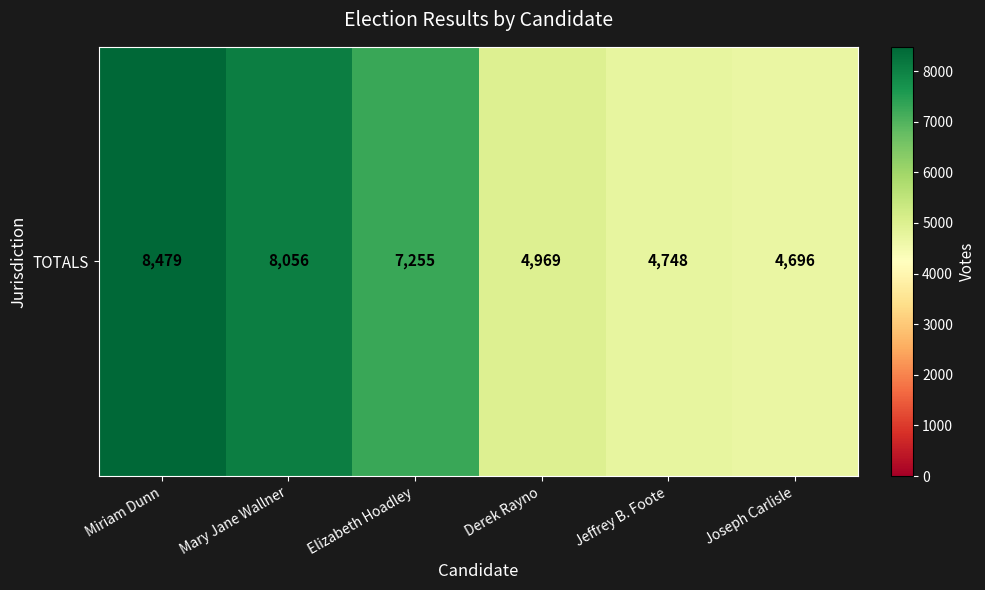

Reading left to right, list all the values displayed in this chart.

8479	8056	7255	4969	4748	4696